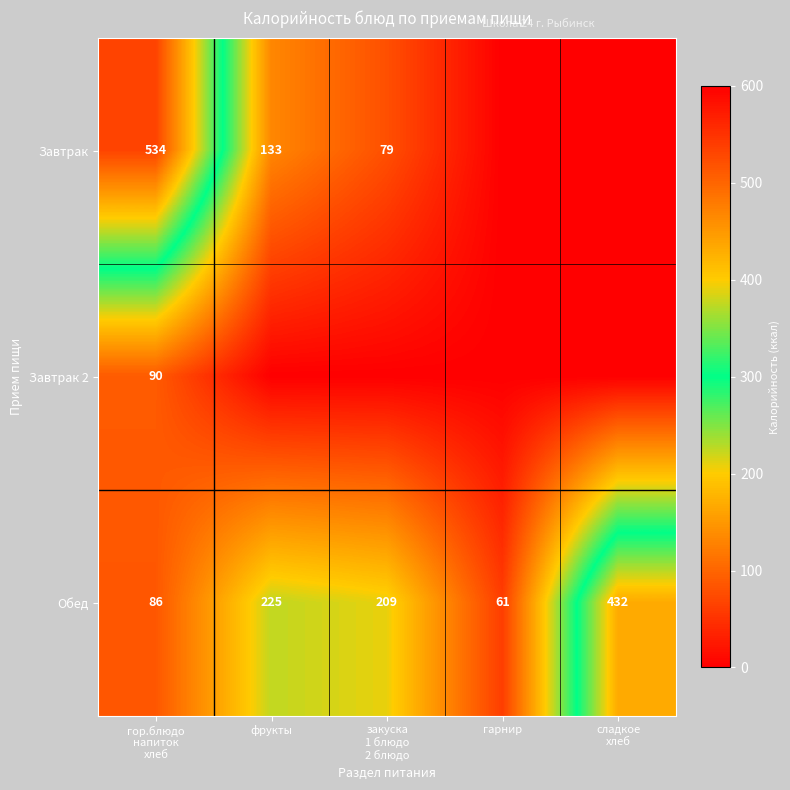

What is the sum of the Обед values at фрукты and гарнир?

286